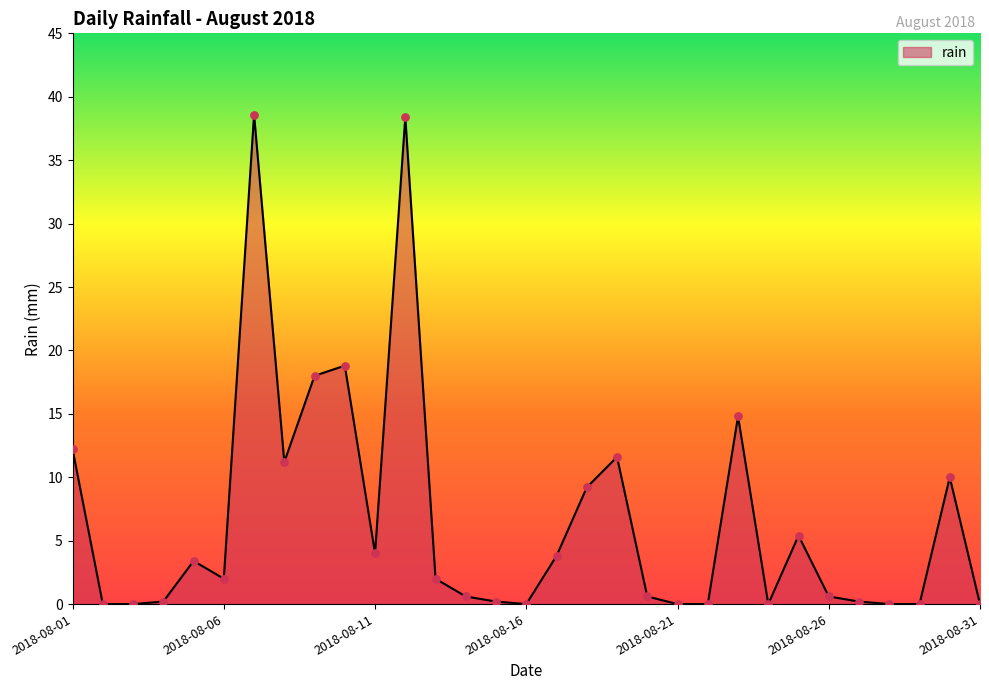

What is the difference between the maximum and minimum values?

38.6